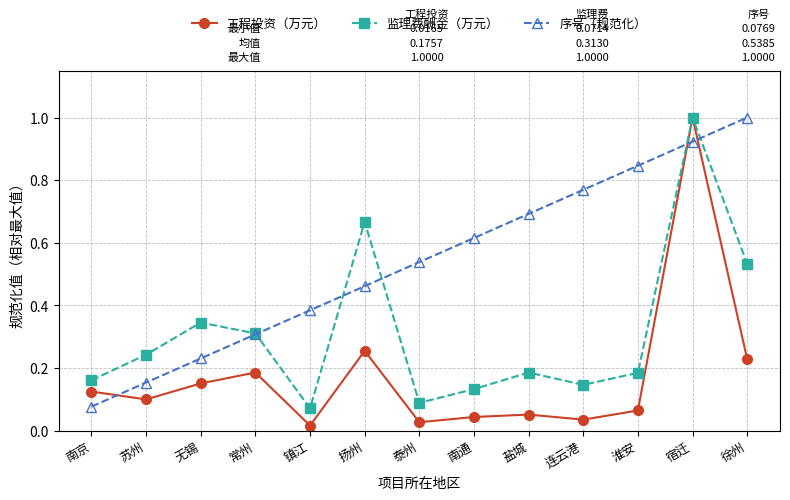

Between 南京 and 徐州, which series saw the biggest shift?

序号（规范化）